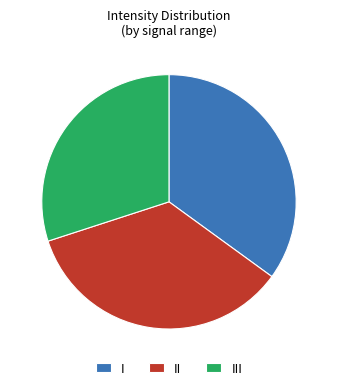

Combined, do I and III account for over 50%?

Yes